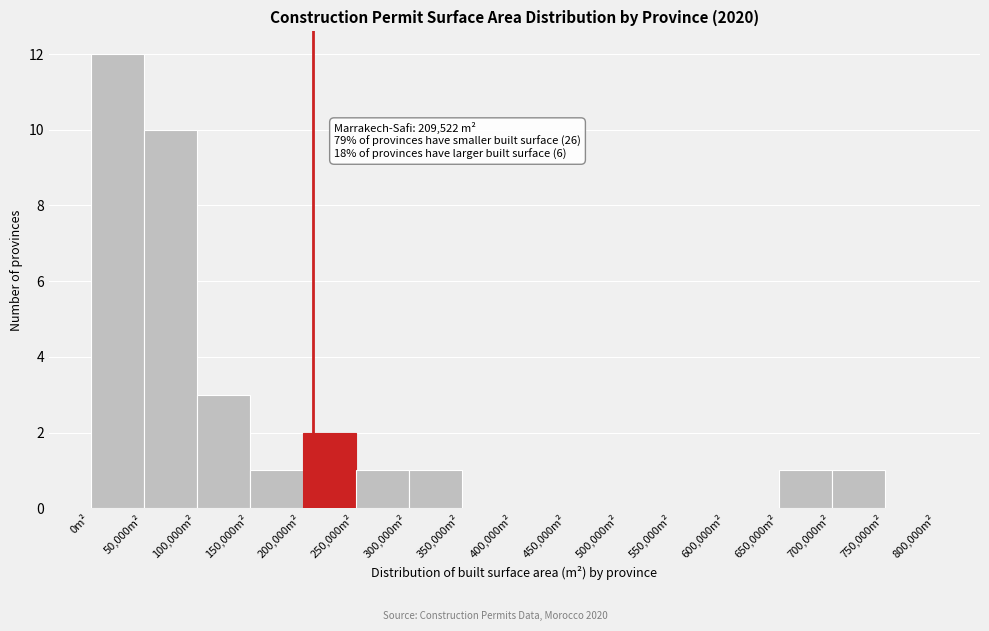

Which range on the x-axis has the tallest bar?

0 to 50000